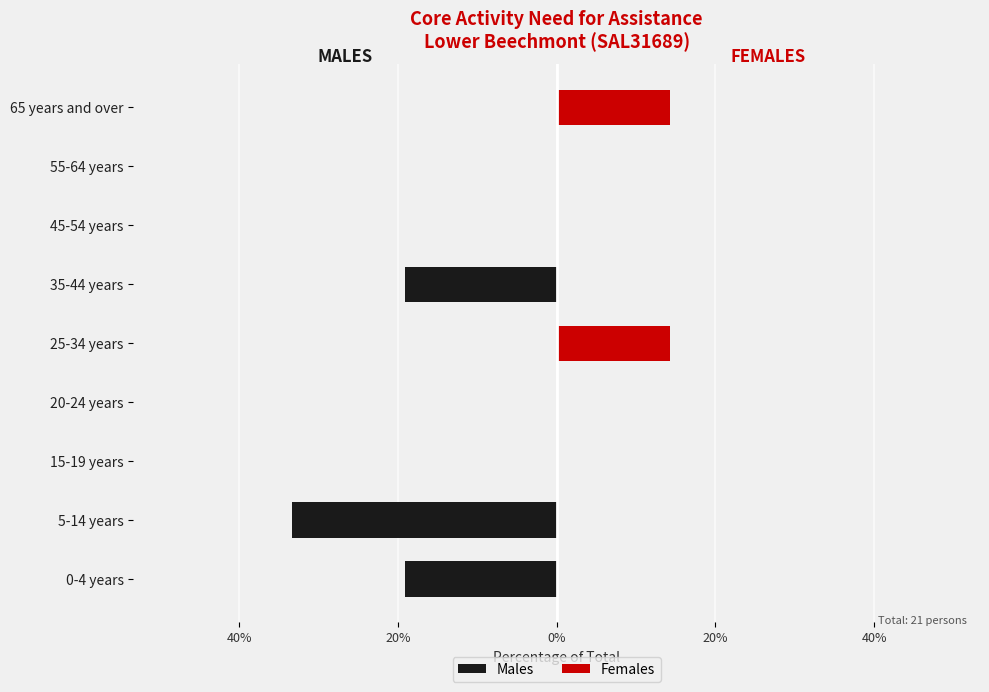

What is the maximum value shown in the chart?

14.3